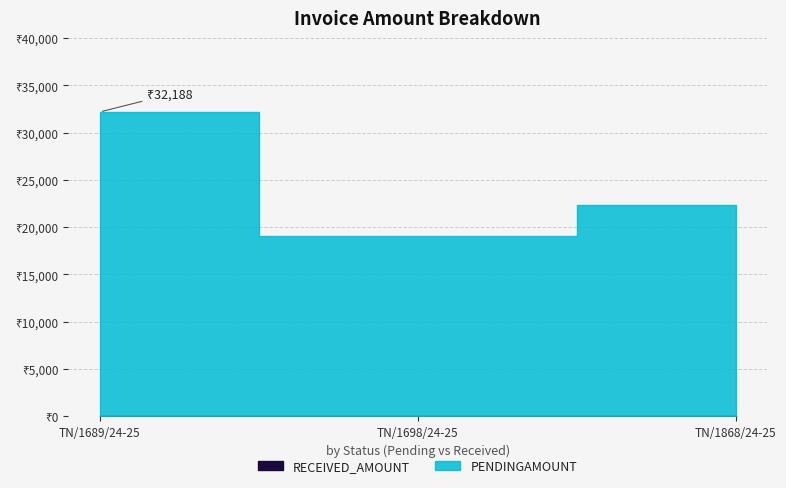

What is the minimum value for PENDINGAMOUNT?

19032